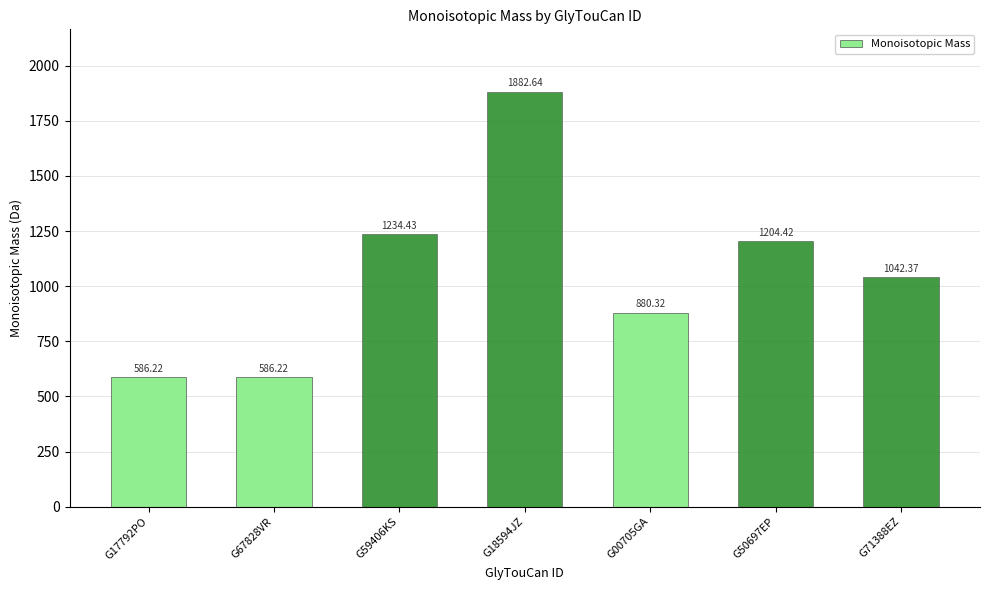

How many bars are there in total?

7